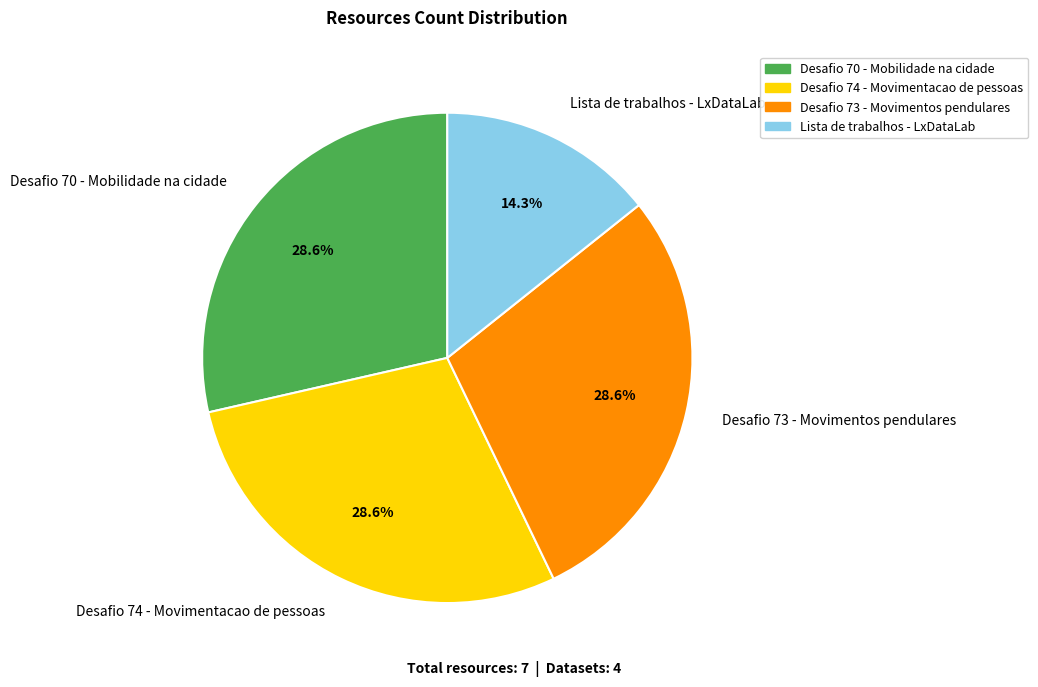

What is the smallest slice in the pie chart?

Lista de trabalhos - LxDataLab